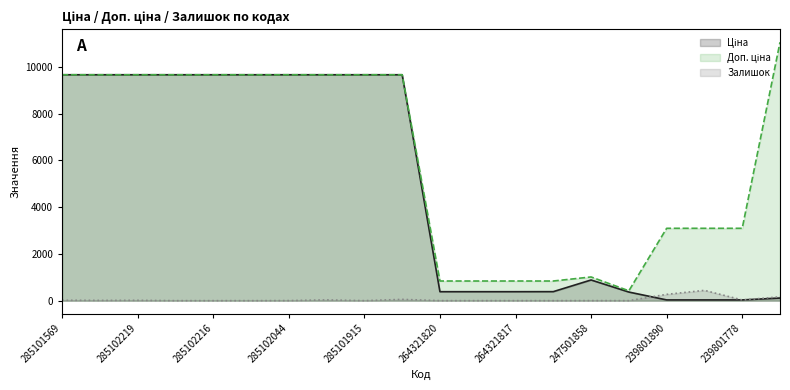

List the series in order of their peak value, highest first.

Доп. ціна, Ціна, Залишок